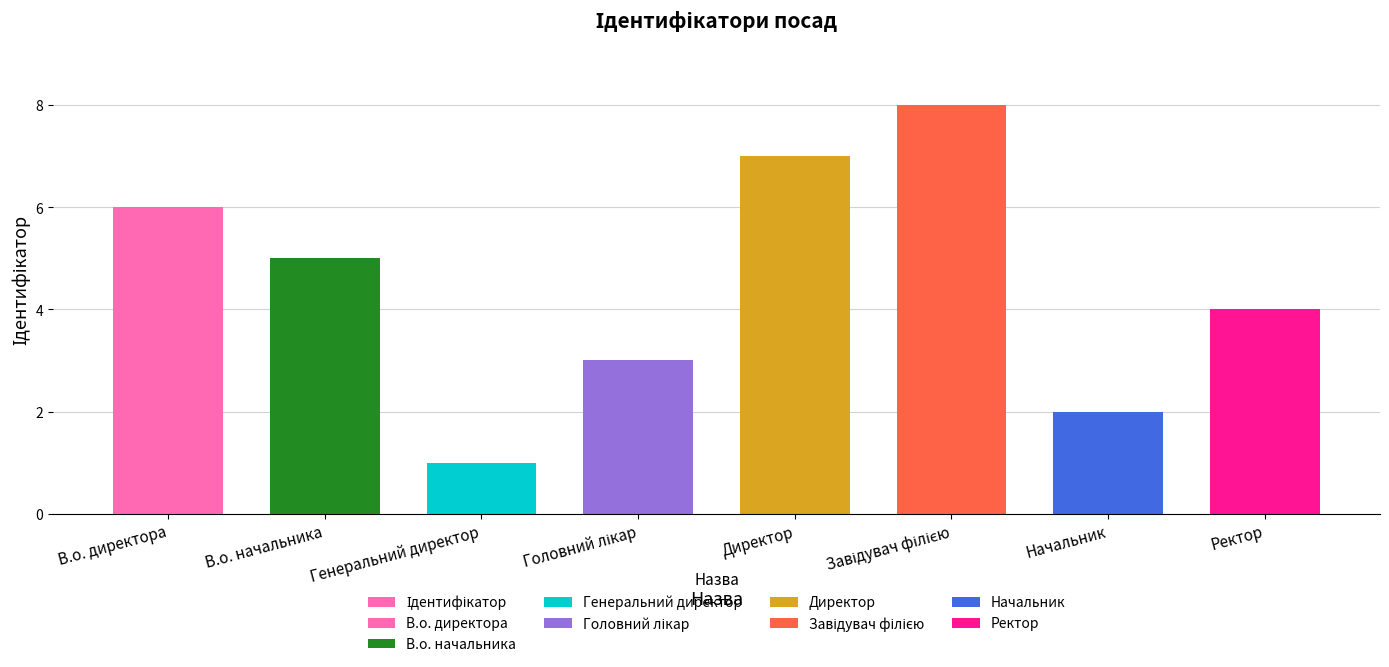

What is the label of the 3rd bar from the left?

Генеральний директор